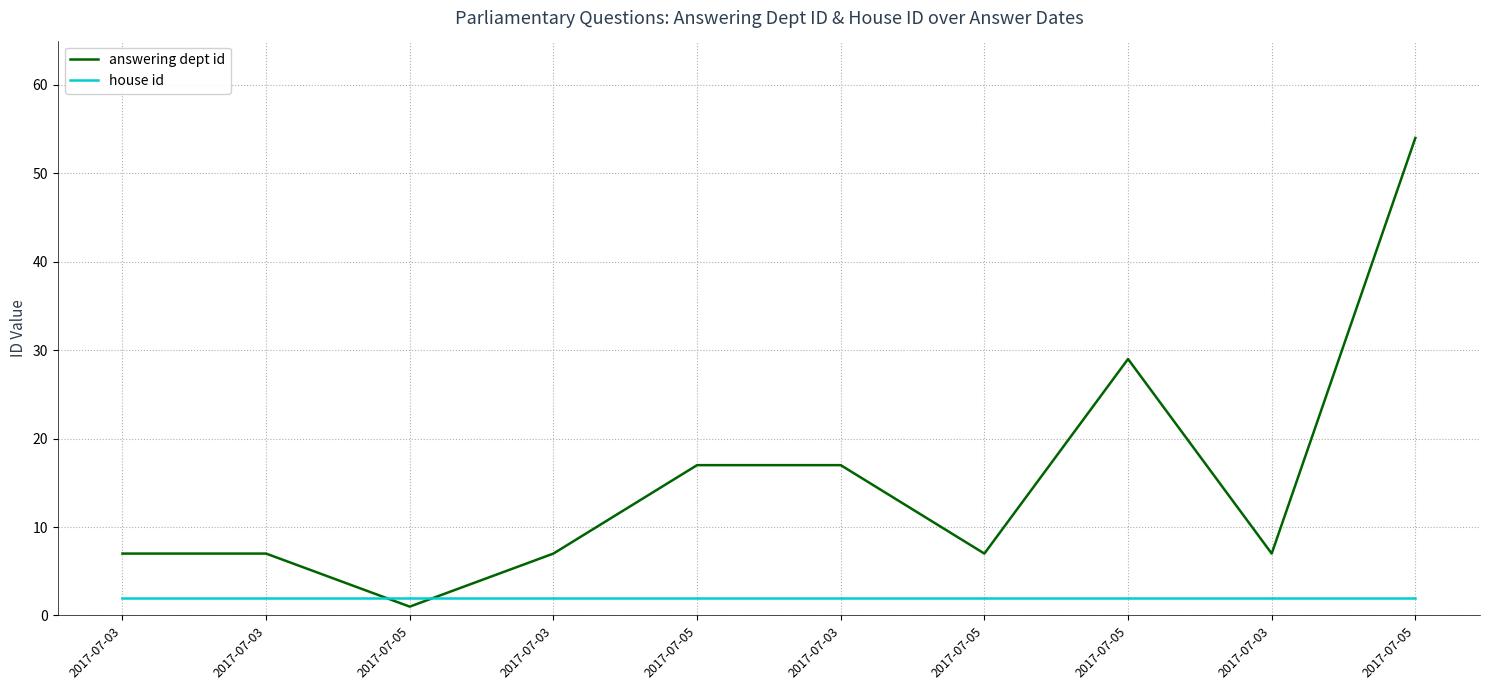

What is the total value across all series at 2017-07-03?

9